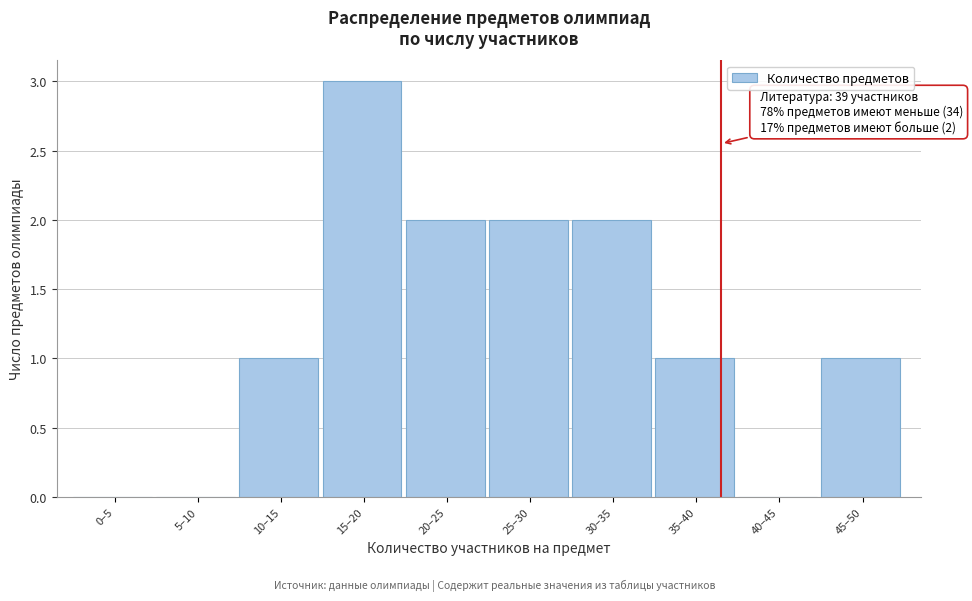

Reading left to right, transcribe all the data shown in this chart.

0–5=0	5–10=0	10–15=1	15–20=3	20–25=2	25–30=2	30–35=2	35–40=1	40–45=0	45–50=1